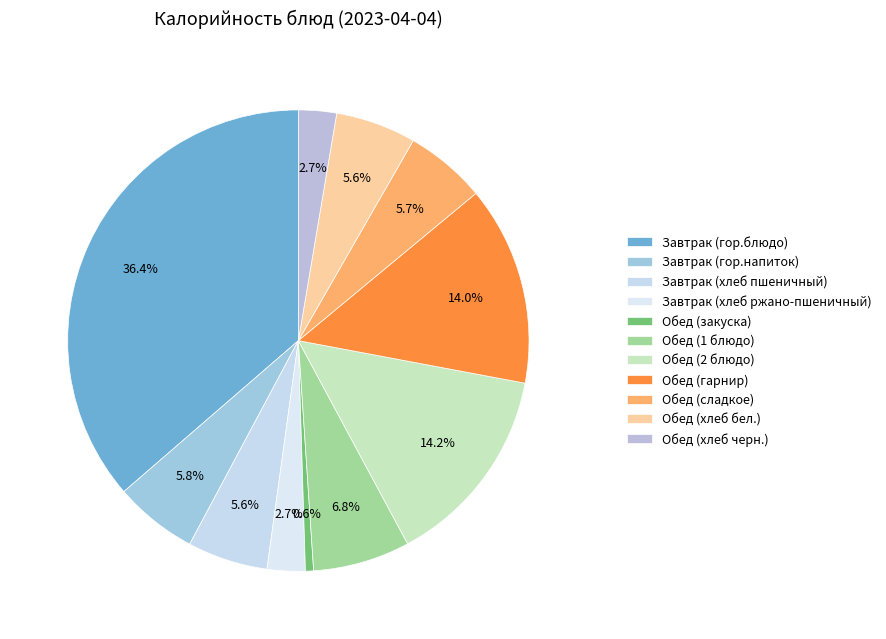

Approximately how many times larger is the value at Завтрак (хлеб ржано-пшеничный) compared to Обед (гарнир)?

0.2